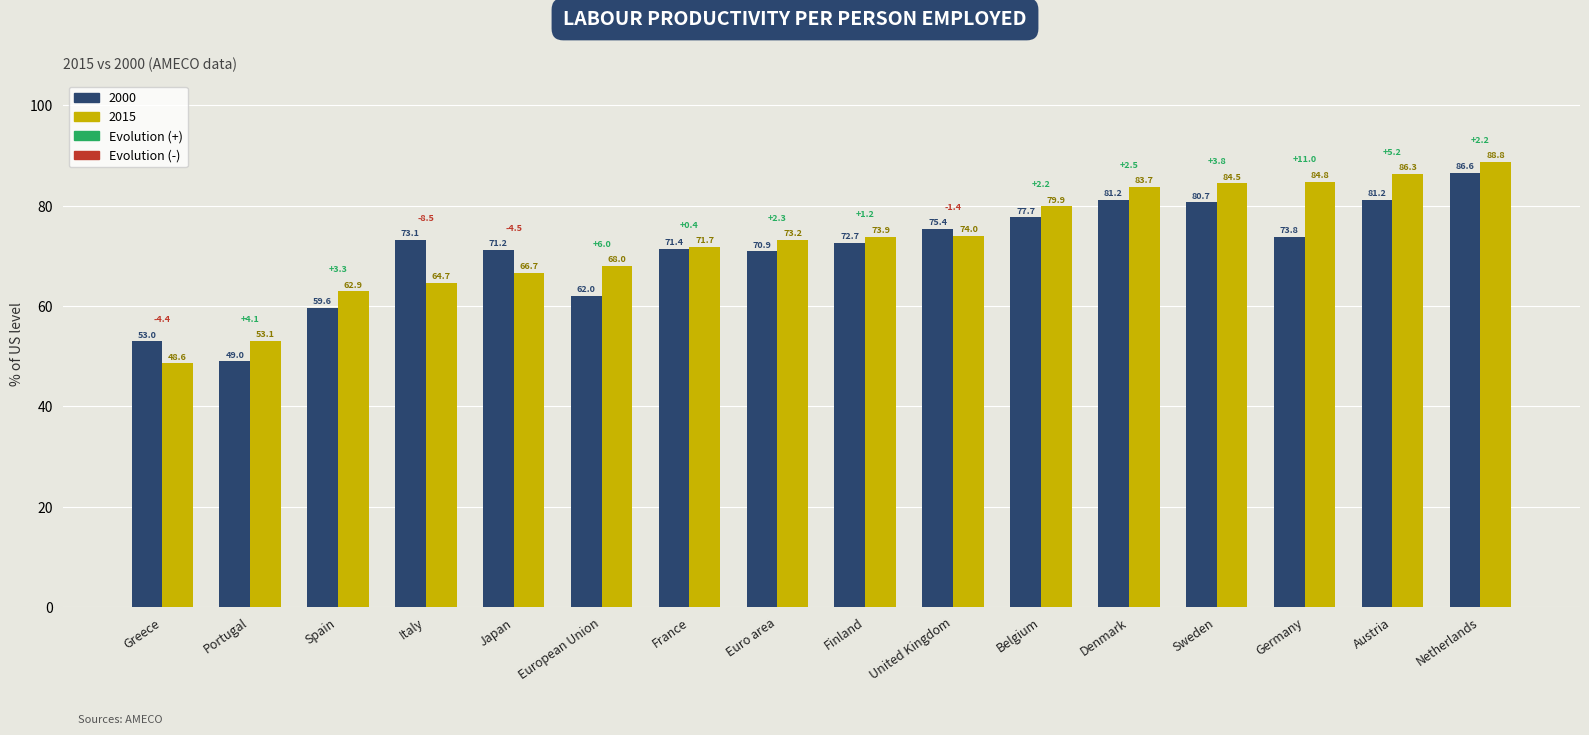

Which series has the largest total across all categories?

2015